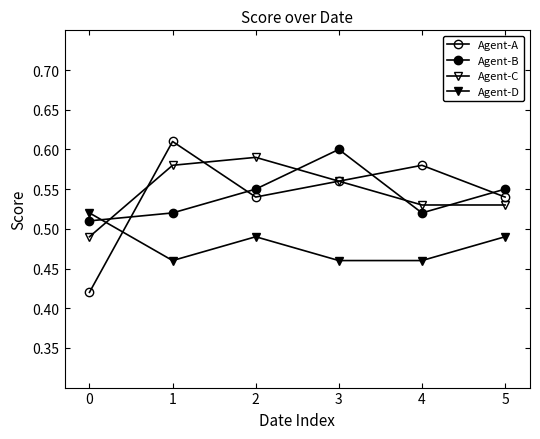

Does the chart have visible grid lines?

No